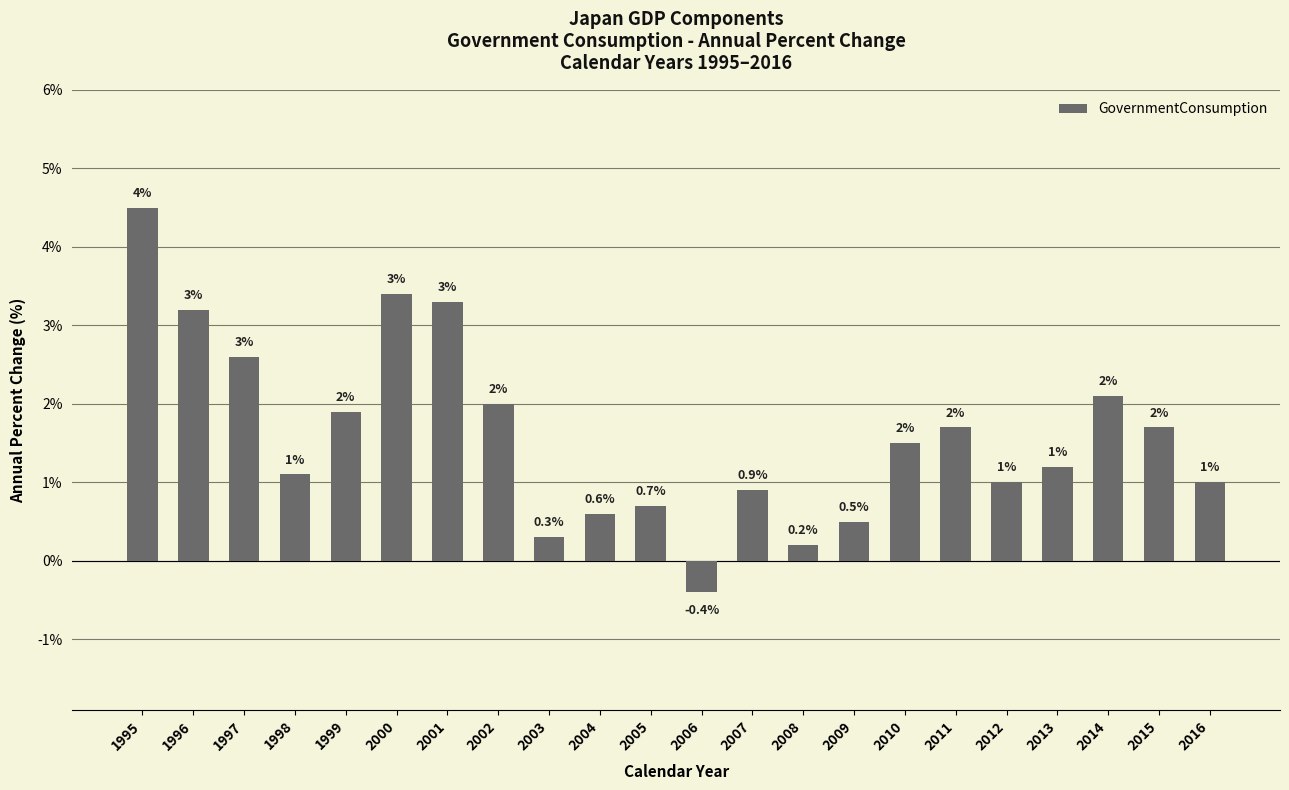

The value at 1997 is 1.4. True or false?

False